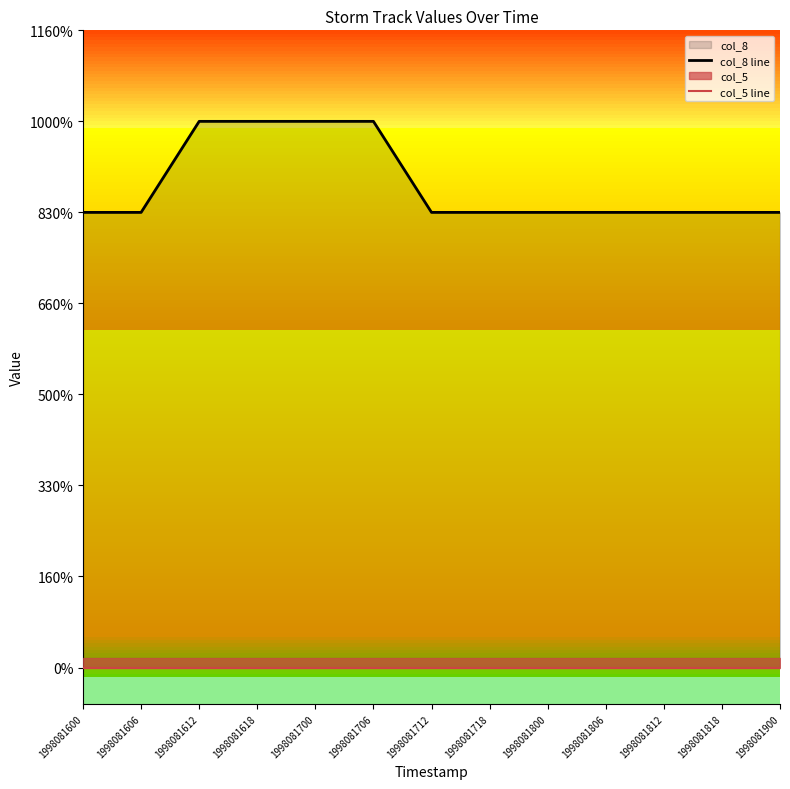

Which series has the widest spread of values?

col_8 line